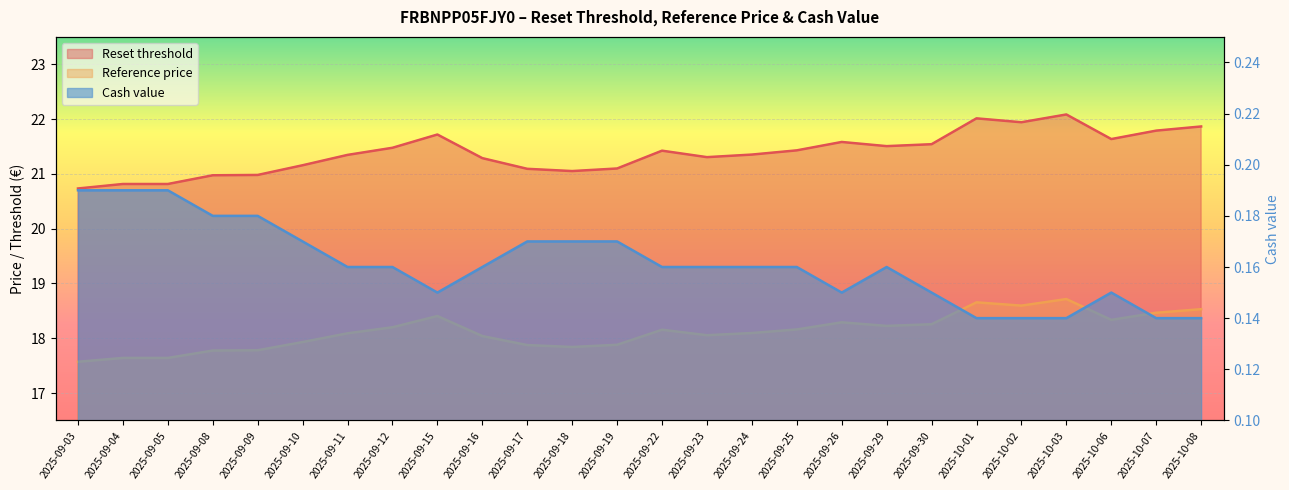

Which series has the largest total across all categories?

Reset threshold